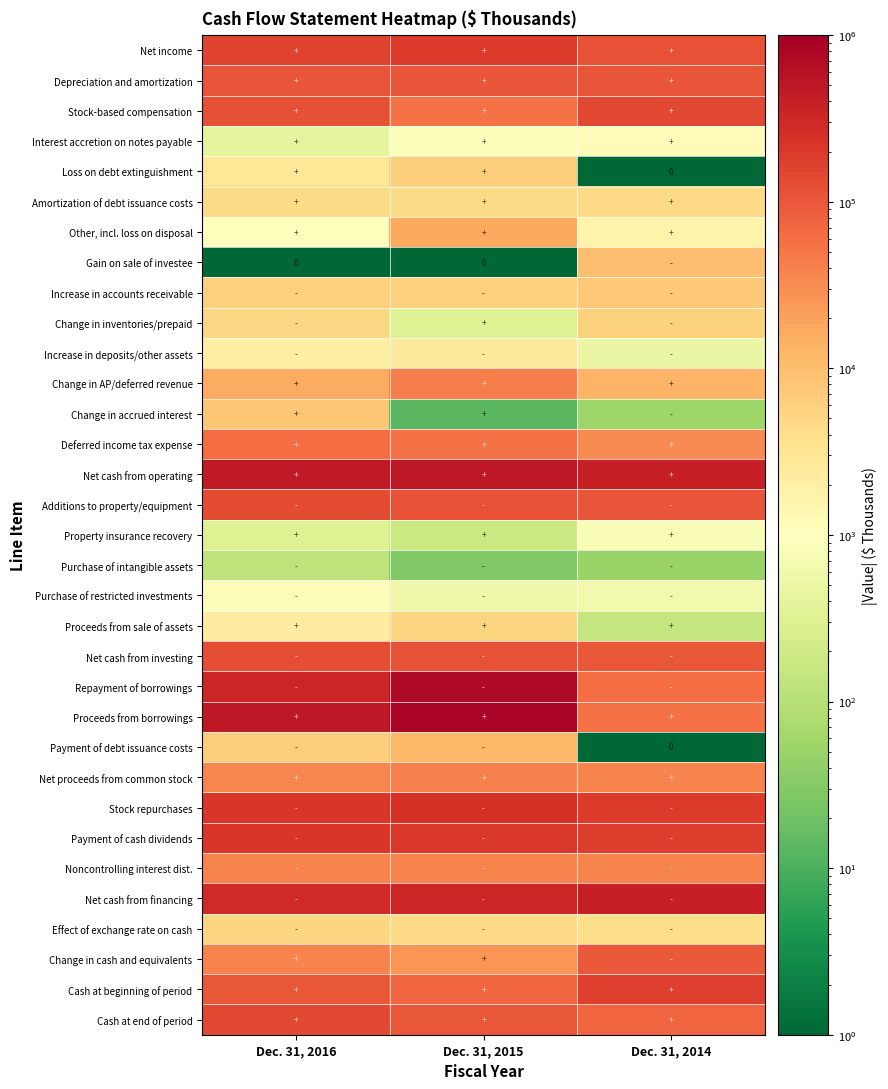

At which category does the chart reach its peak across all series?

Dec. 31, 2015